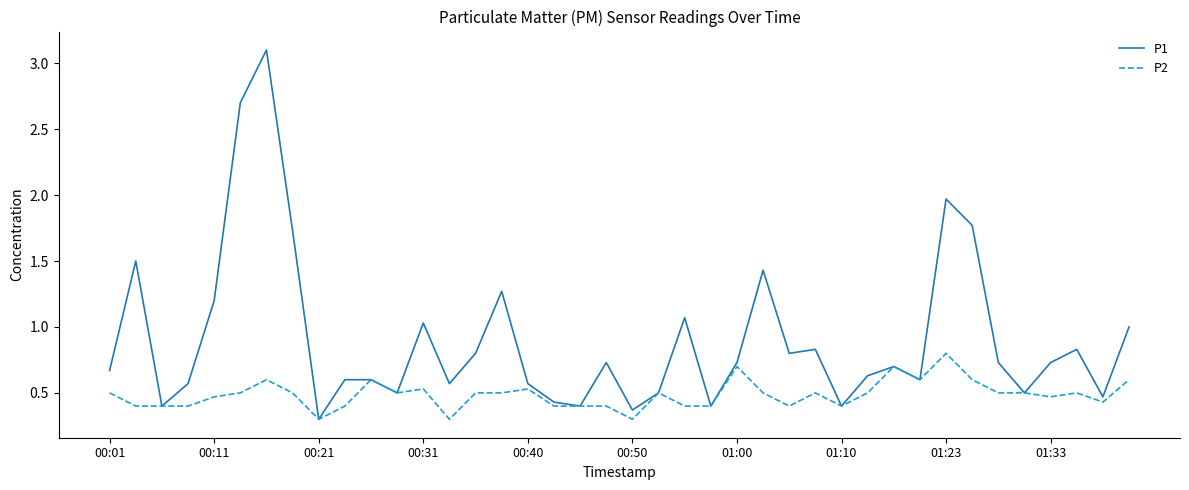

Rank the series by their average value, from highest to lowest.

P1, P2